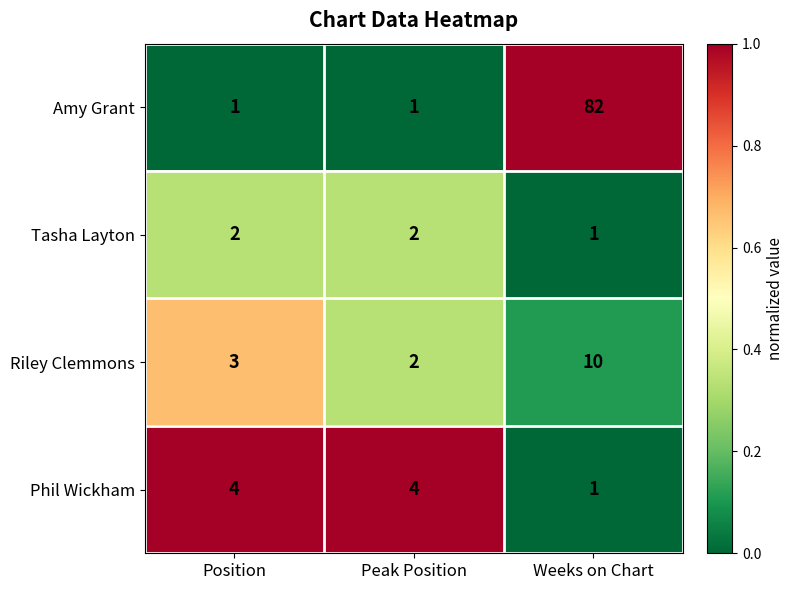

Rank the series at Position from lowest to highest value.

Amy Grant, Tasha Layton, Riley Clemmons, Phil Wickham